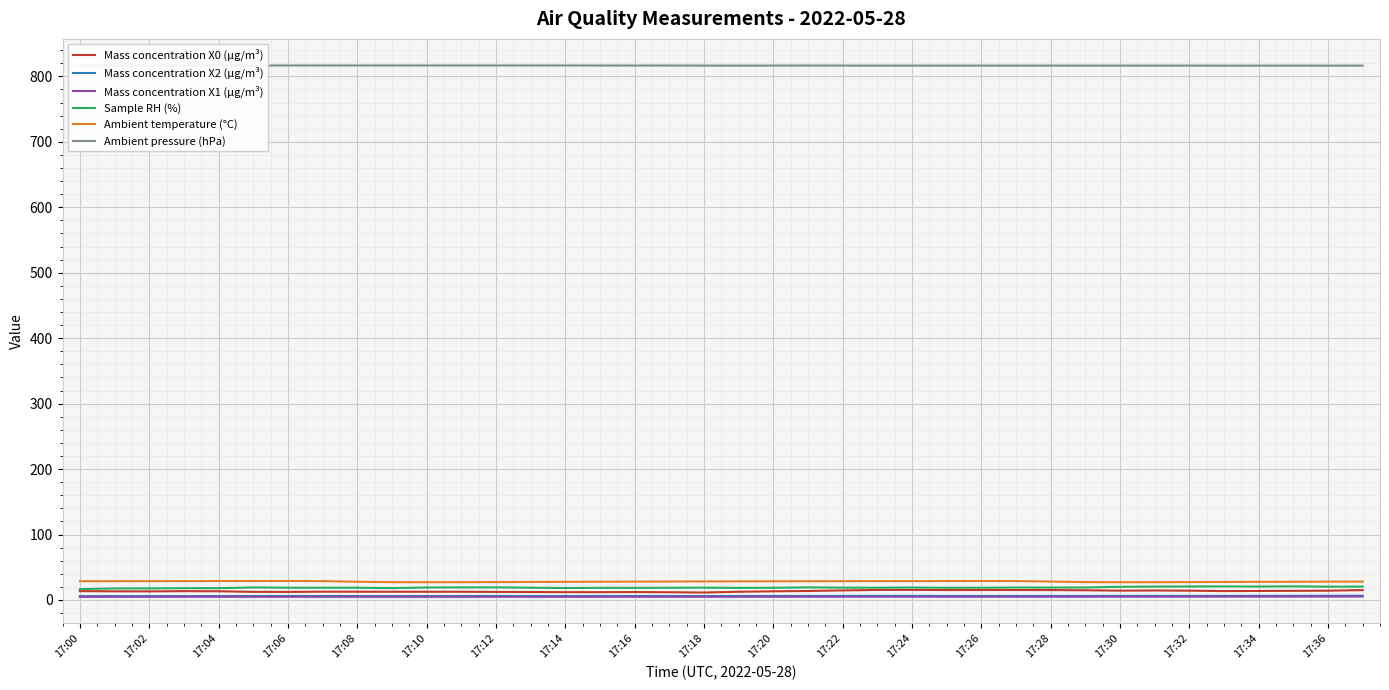

The Ambient temperature (°C) series shows 27.3 at 17:32. True or false?

True